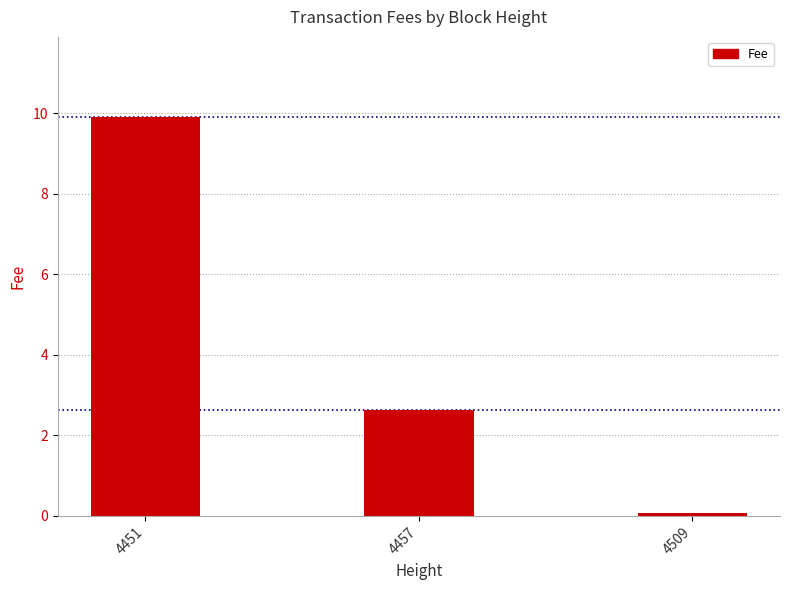

Which category has the lowest value across all series?

4509